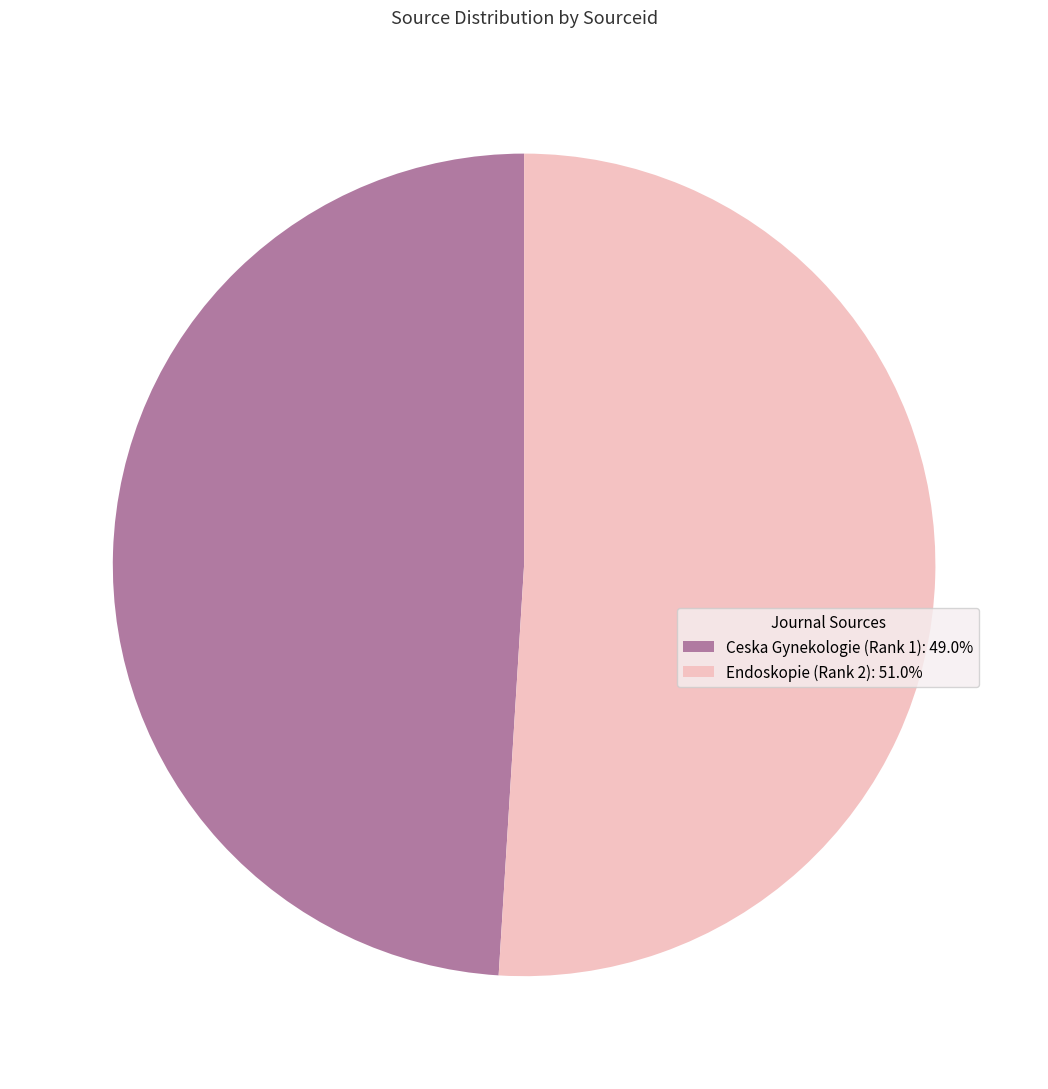

How many segments does this pie chart have?

2